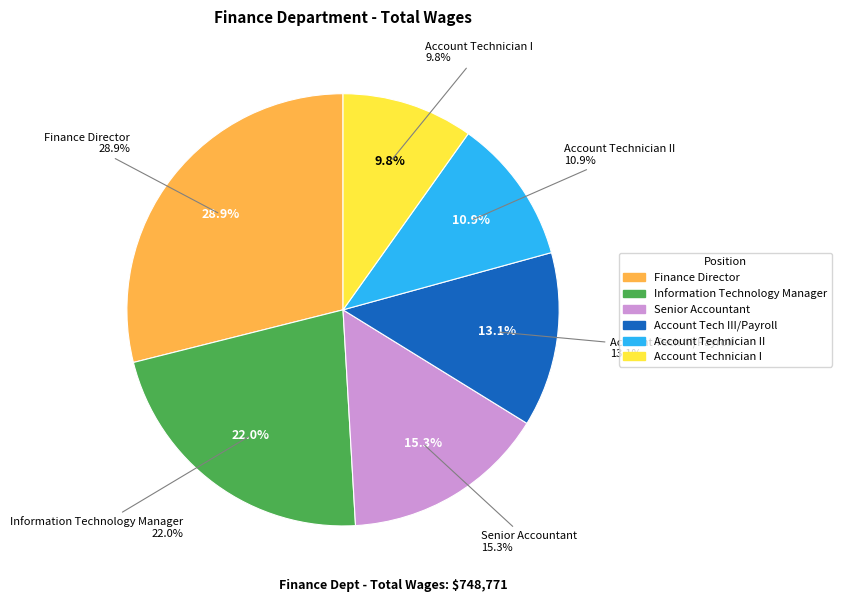

To the nearest percent, what is the average slice percentage?

17%